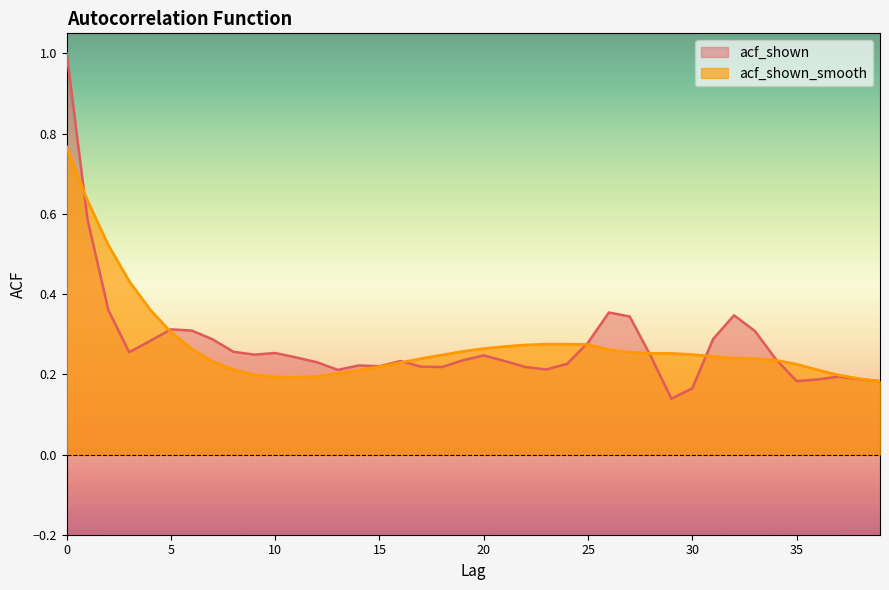

Reading right to left, what are all the values shown in this chart?

acf_shown: 39=0.2	38=0.2	37=0.2	36=0.2	35=0.2	34=0.2	33=0.3	32=0.3	31=0.3	30=0.2	29=0.1	28=0.2	27=0.3	26=0.4	25=0.3	24=0.2	23=0.2	22=0.2	21=0.2	20=0.2	19=0.2	18=0.2	17=0.2	16=0.2	15=0.2	14=0.2	13=0.2	12=0.2	11=0.2	10=0.3	9=0.2	8=0.3	7=0.3	6=0.3	5=0.3	4=0.3	3=0.3	2=0.4	1=0.6	0=1.0
acf_shown_smooth: 39=0.2	38=0.2	37=0.2	36=0.2	35=0.2	34=0.2	33=0.2	32=0.2	31=0.2	30=0.2	29=0.3	28=0.3	27=0.3	26=0.3	25=0.3	24=0.3	23=0.3	22=0.3	21=0.3	20=0.3	19=0.3	18=0.2	17=0.2	16=0.2	15=0.2	14=0.2	13=0.2	12=0.2	11=0.2	10=0.2	9=0.2	8=0.2	7=0.2	6=0.3	5=0.3	4=0.4	3=0.4	2=0.5	1=0.6	0=0.8